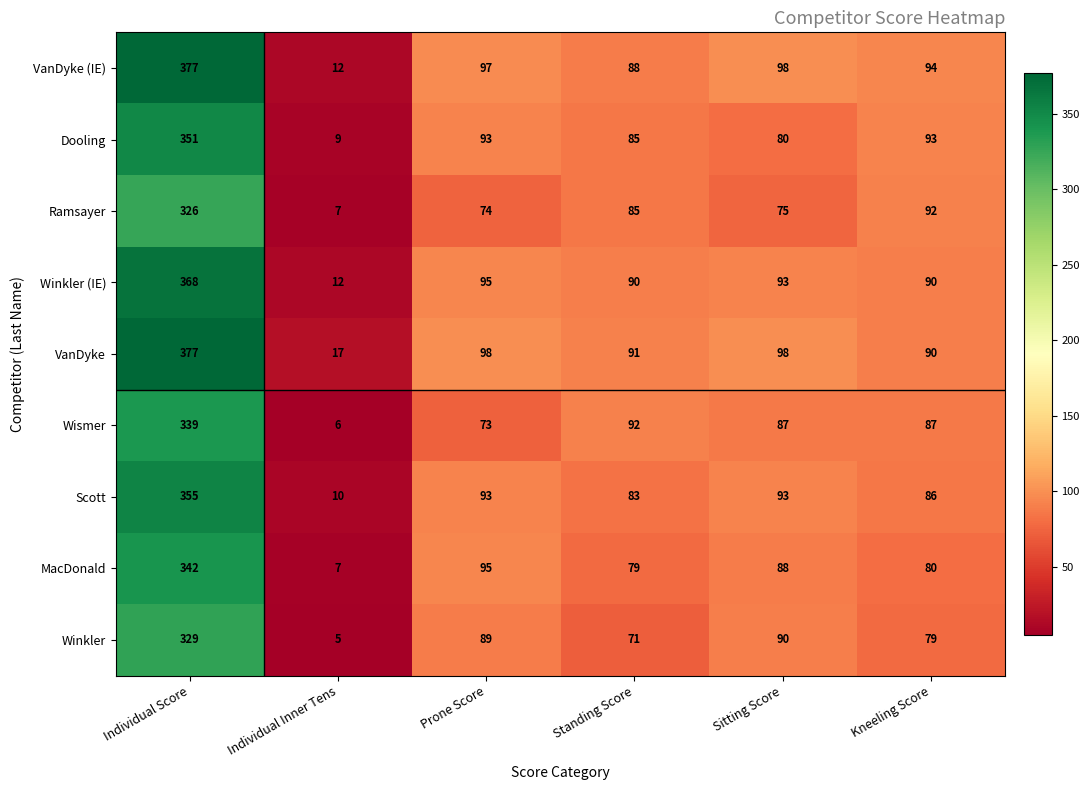

What is the difference between the VanDyke values at Standing Score and Individual Score?

286